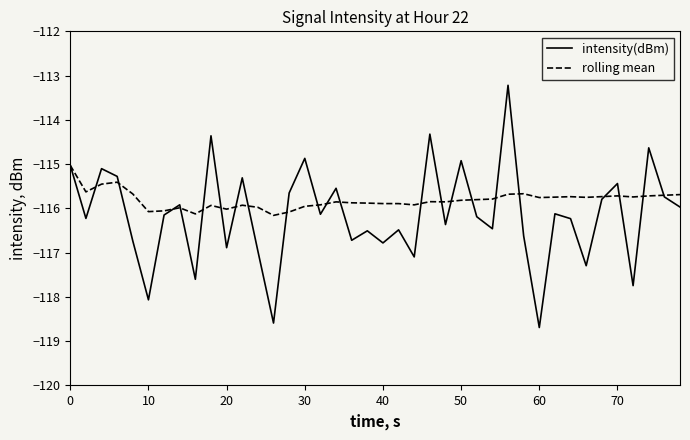

Which series has the largest total across all categories?

rolling mean